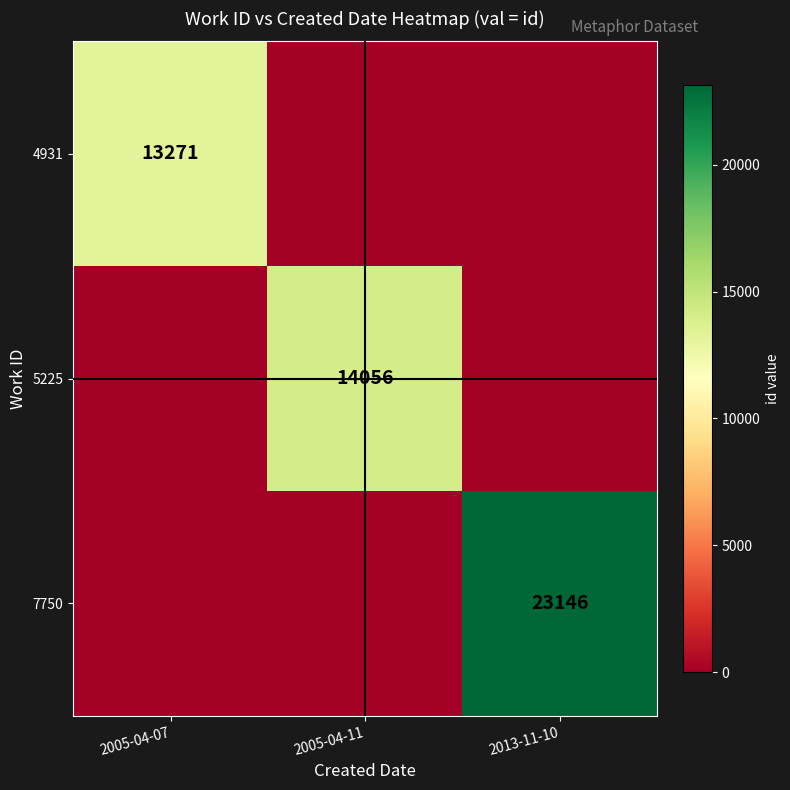

The 5225 series shows 7791 at 2005-04-11. True or false?

False